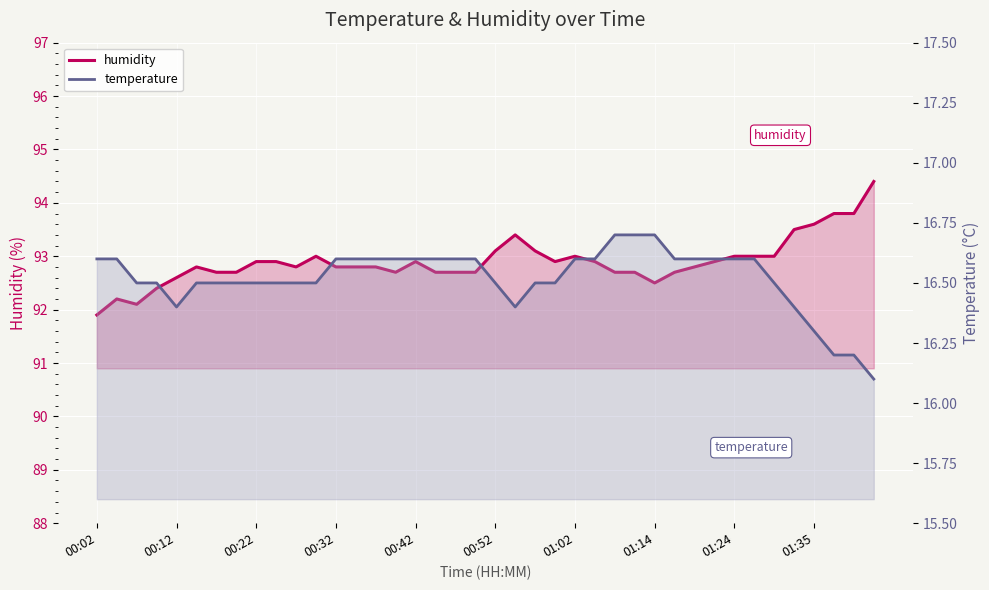

Count the number of categories in the chart.

40